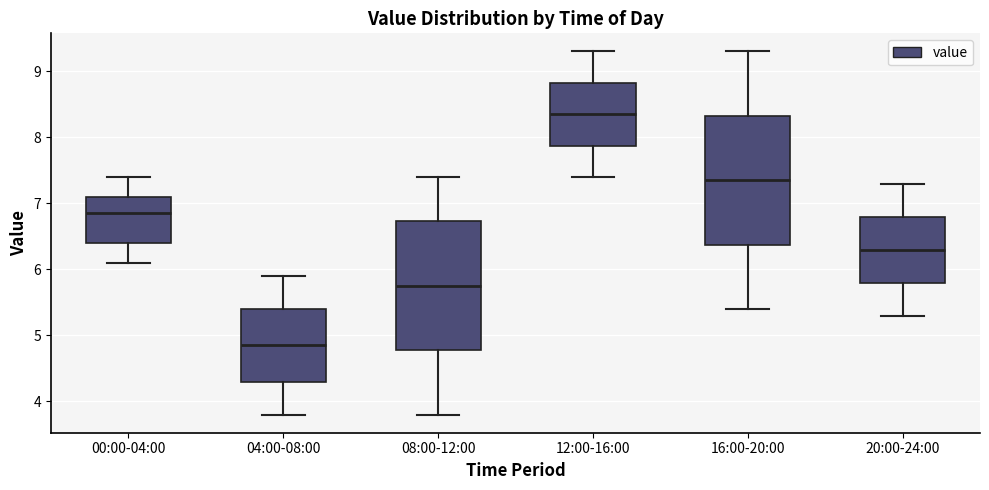

Which box's median line is the lowest?

04:00-08:00